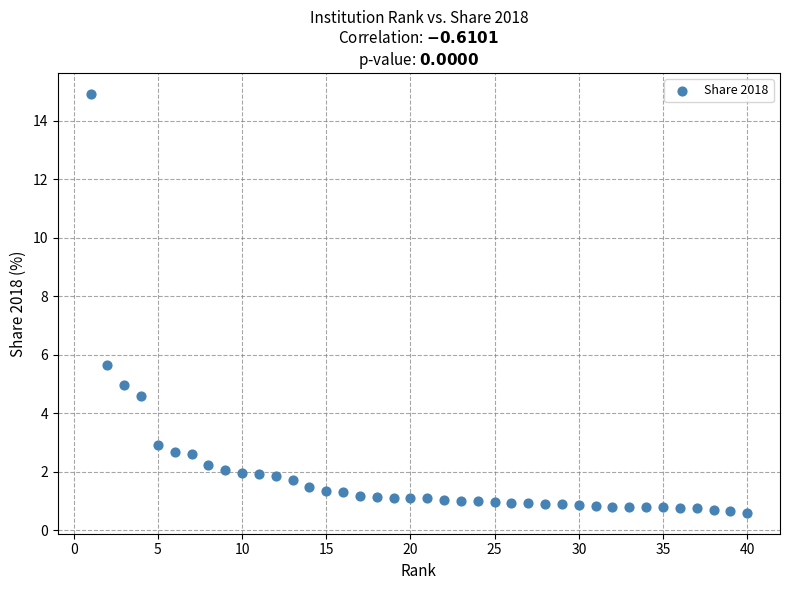

What Y value in the scatter plot is closest to 7?

5.7